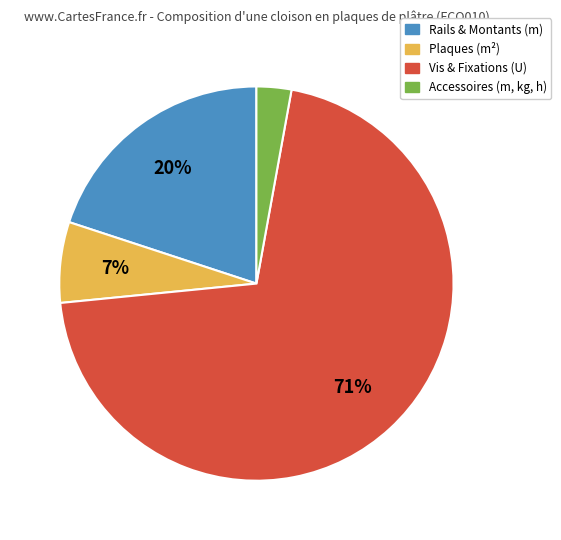

Is there any slice that represents more than half of the pie?

Yes